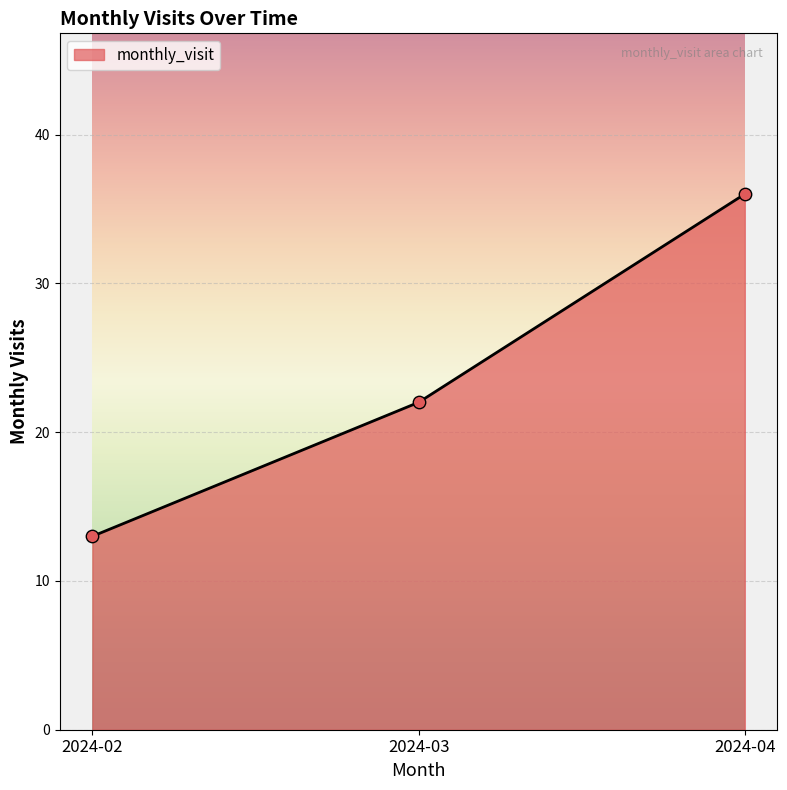

Which has a higher value, 2024-04 or 2024-02?

2024-04